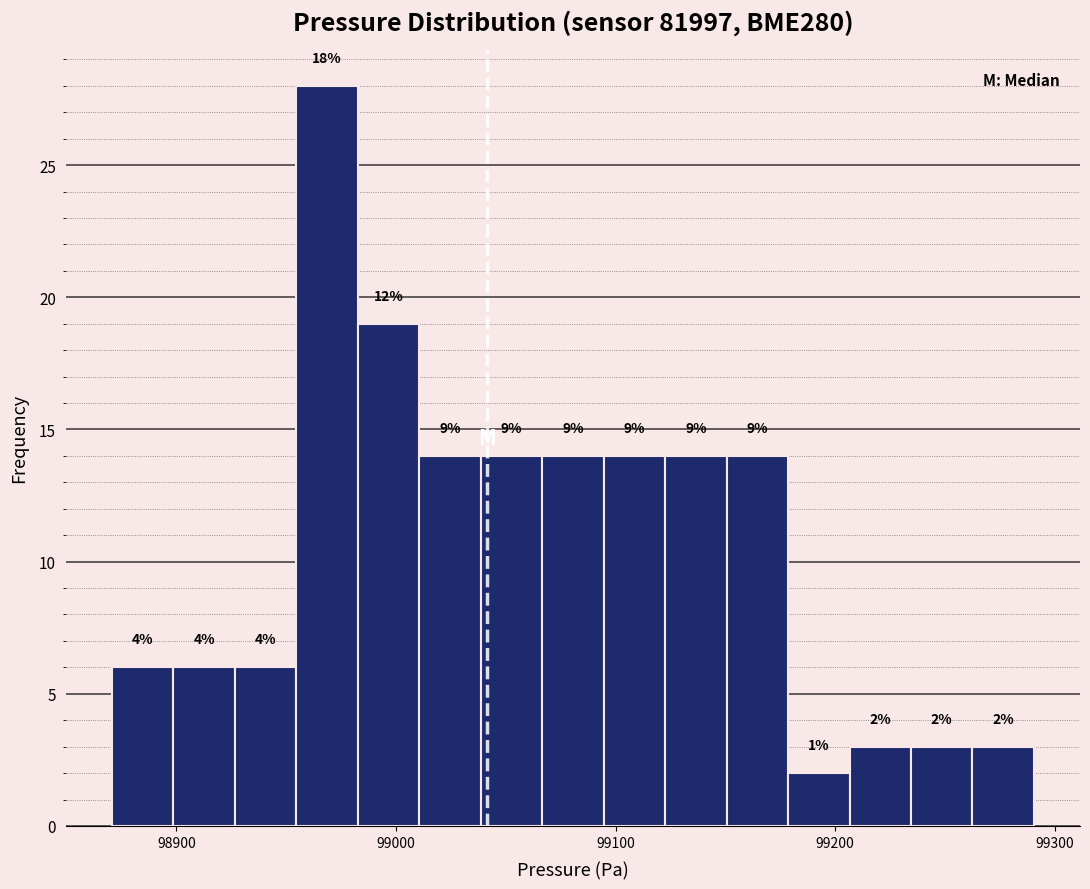

Read against the x-axis, roughly where is the centre of the tallest bar?

98970